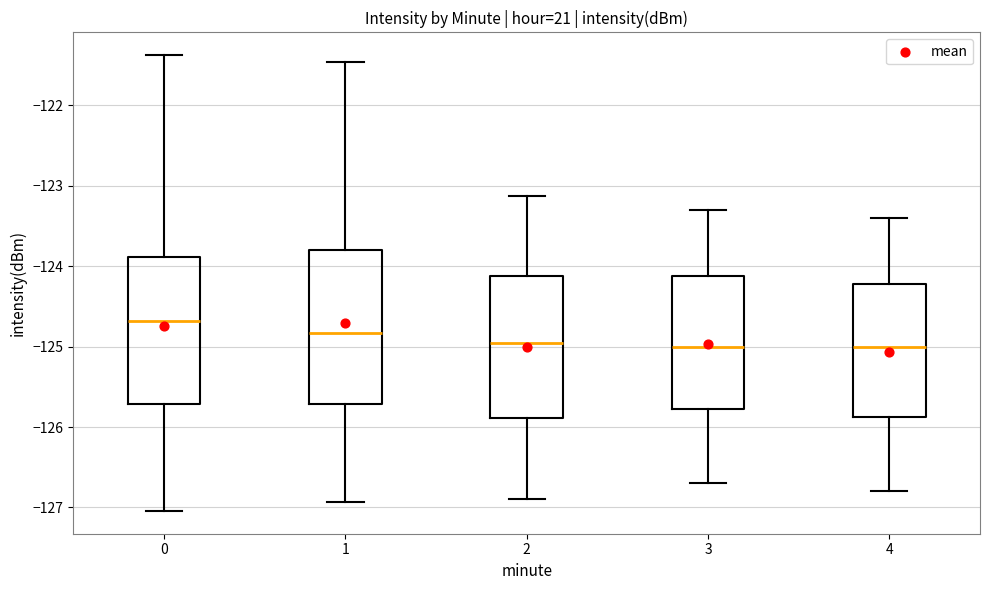

Which box is the tallest, from its lower edge to its upper edge?

1